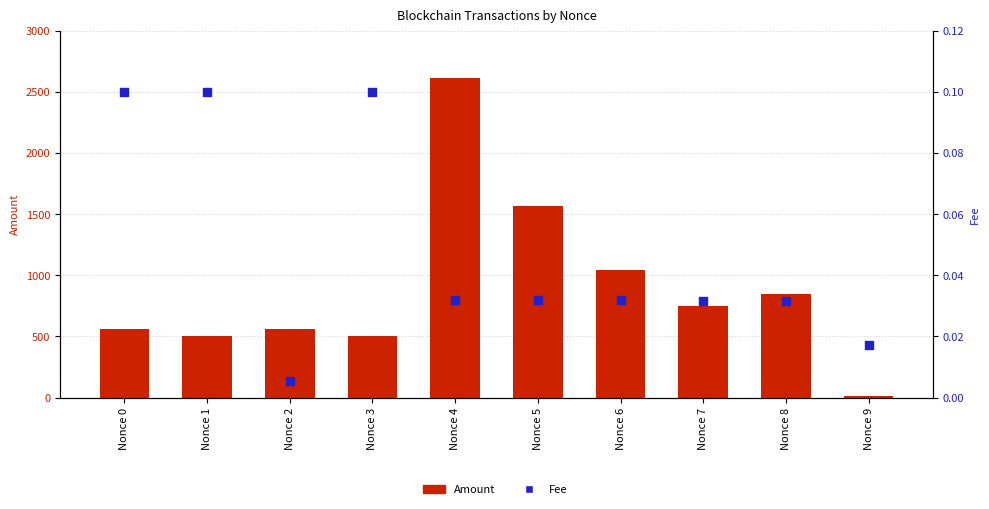

Which series has the widest spread of Y values?

Amount